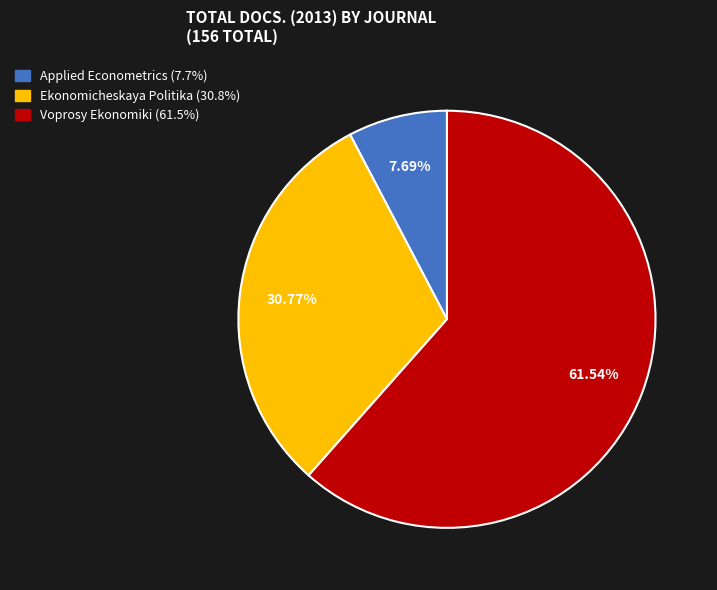

True or false: Applied Econometrics accounts for 8% of the total.

True